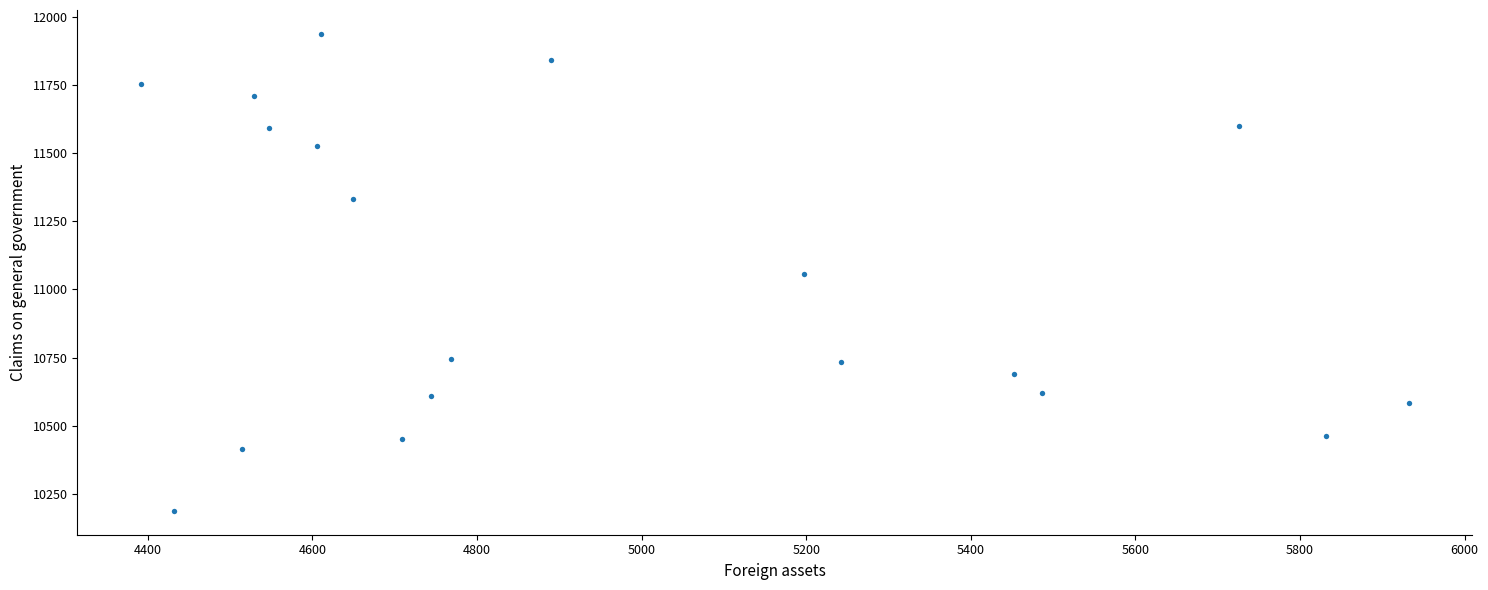

What is the range of X values (max minus min)?

1541.0